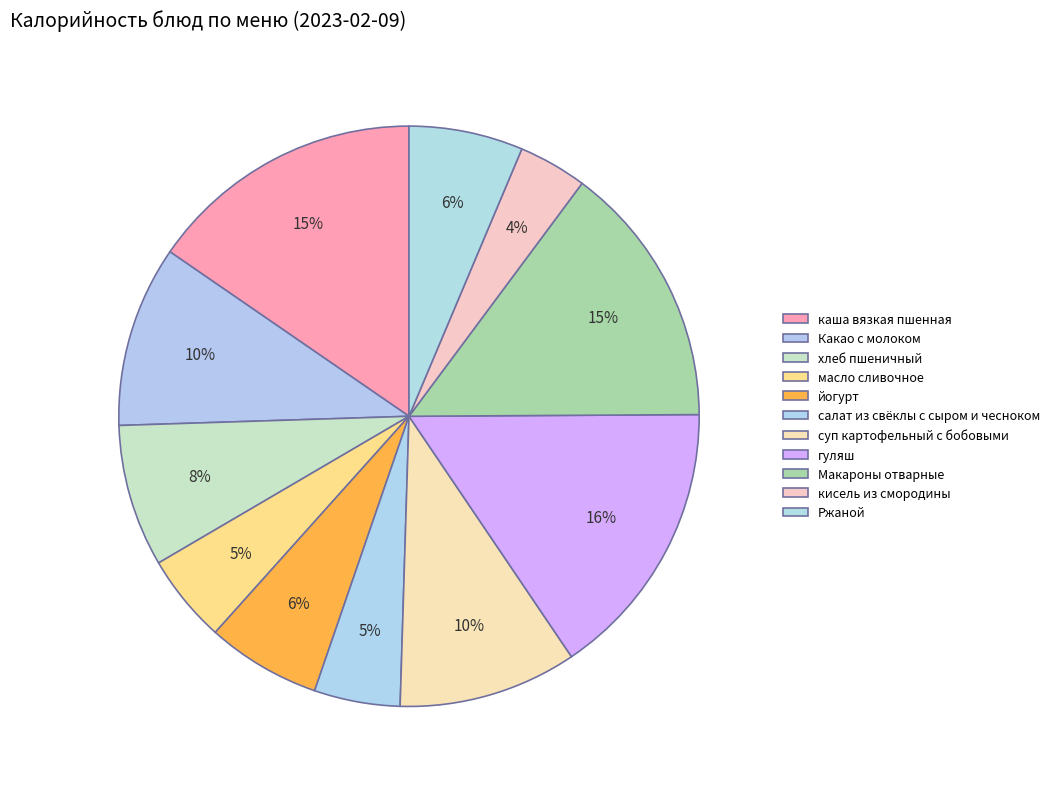

To the nearest percent, what is the average slice percentage?

9%